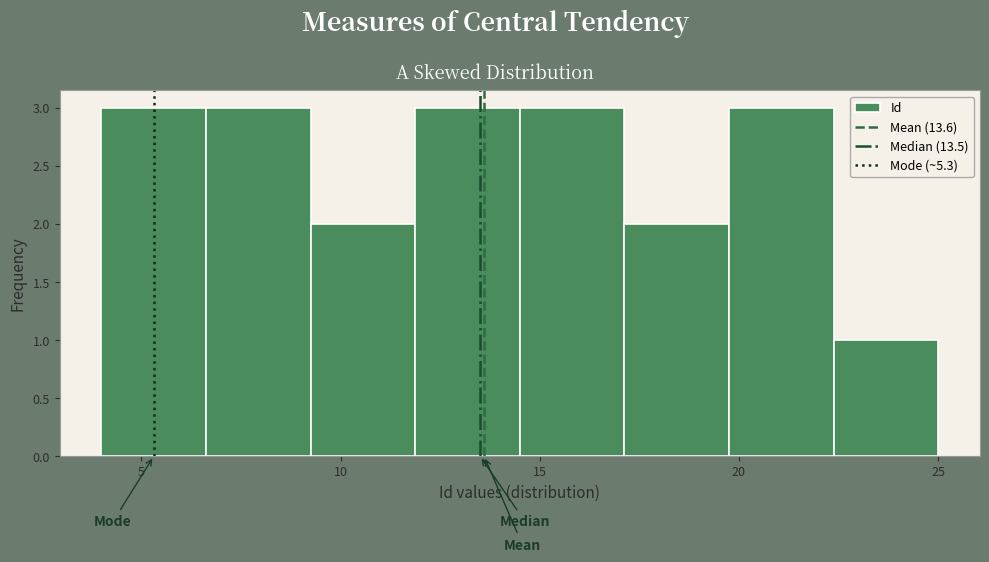

Reading left to right, transcribe this chart: for each bar, give the range it covers on the x-axis and its height. Neither the bar edges nor the heights are printed on the chart, so give them approximately, as read against the axes.

4.0 to 6.5: 3
6.5 to 9.5: 3
9.5 to 12.0: 2
12.0 to 14.5: 3
14.5 to 17.0: 3
17.0 to 20.0: 2
20.0 to 22.5: 3
22.5 to 25.0: 1